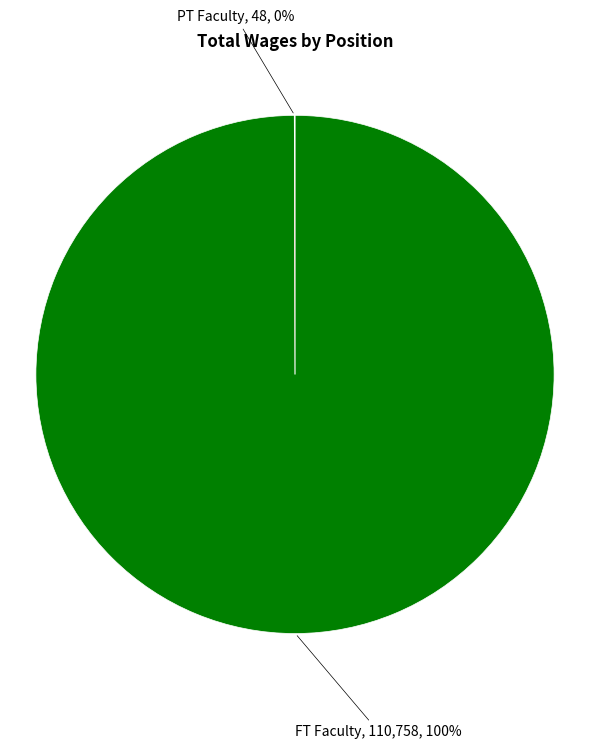

To the nearest percent, what is the average slice percentage?

50%